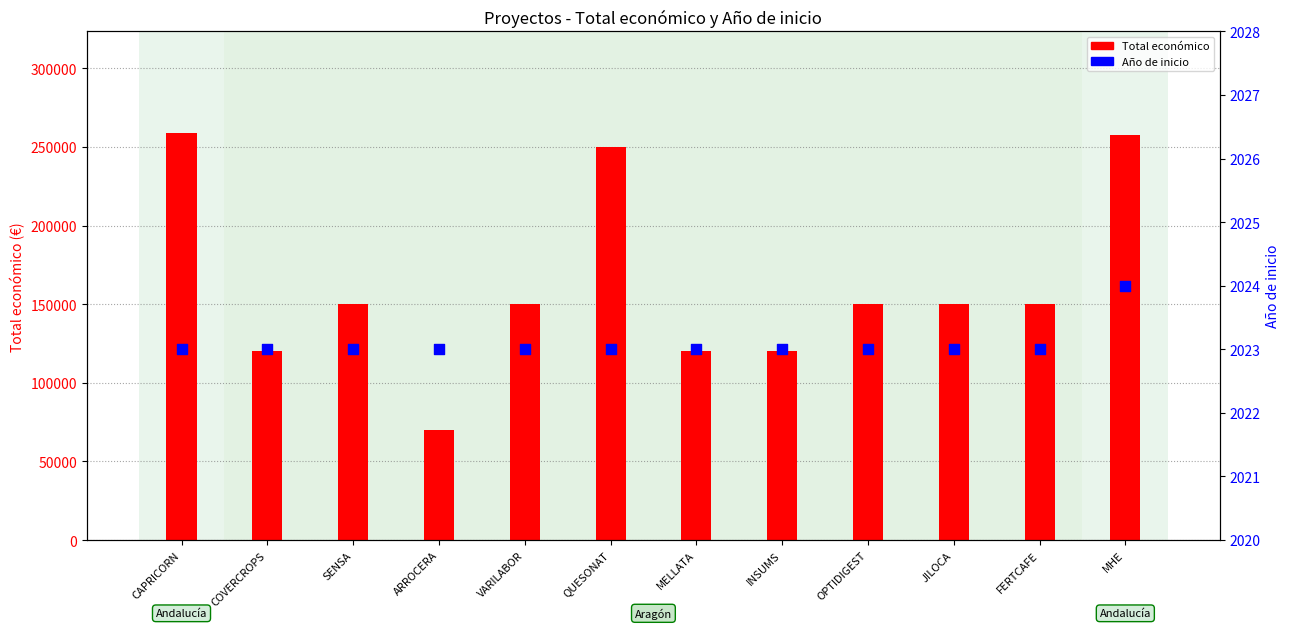

At how many categories does at least one series exceed 155636?

3